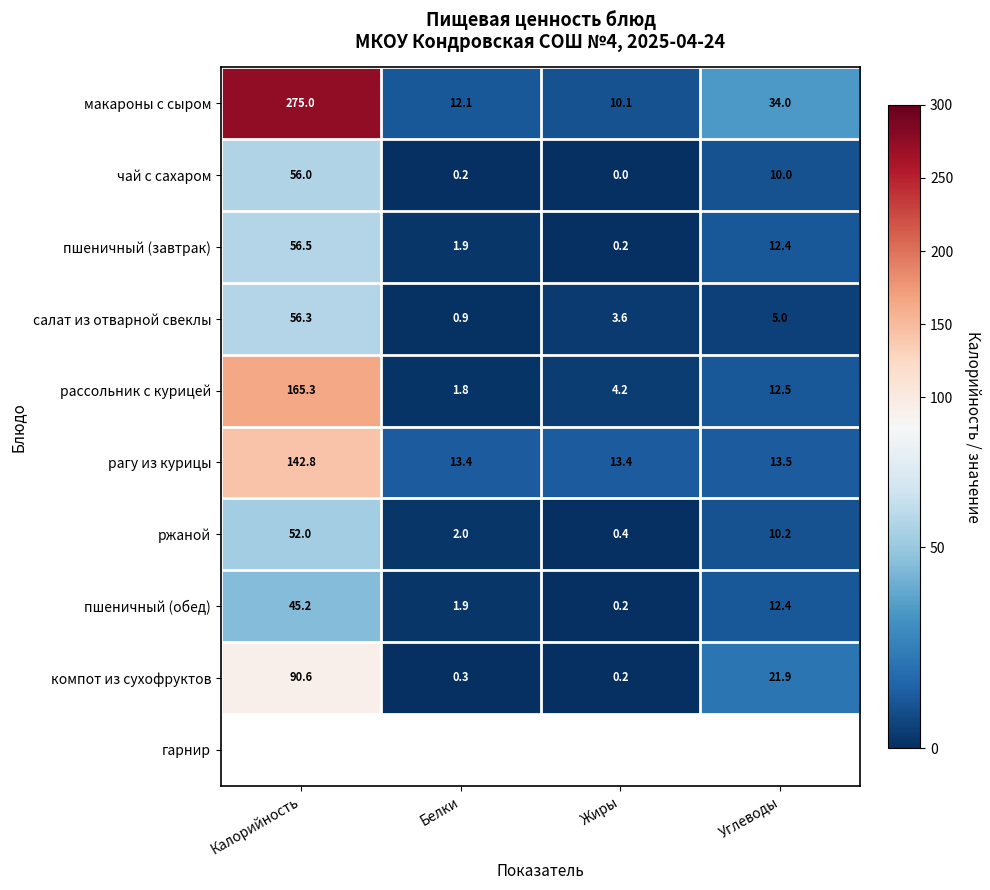

How many series are shown in this chart?

10